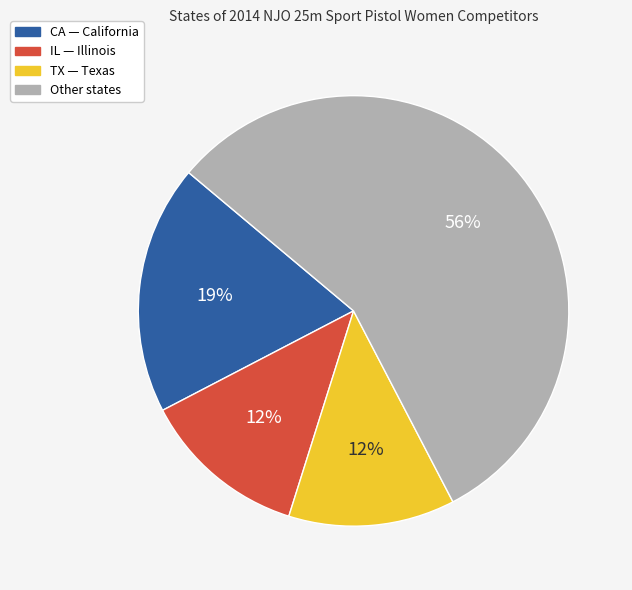

Count the number of slices in the pie.

4